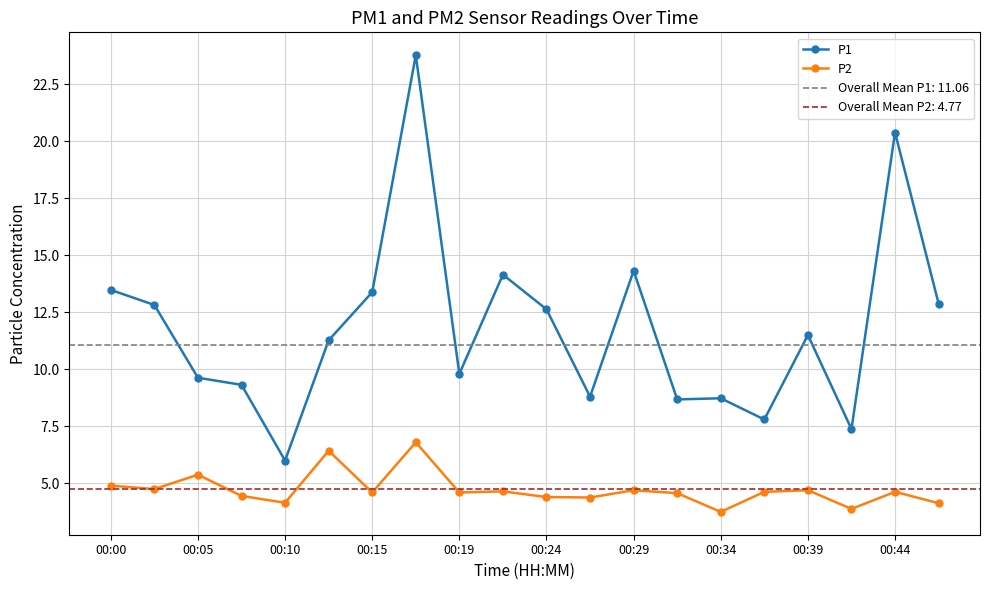

What is the value of the P1 point at the 8th from the left?

23.8